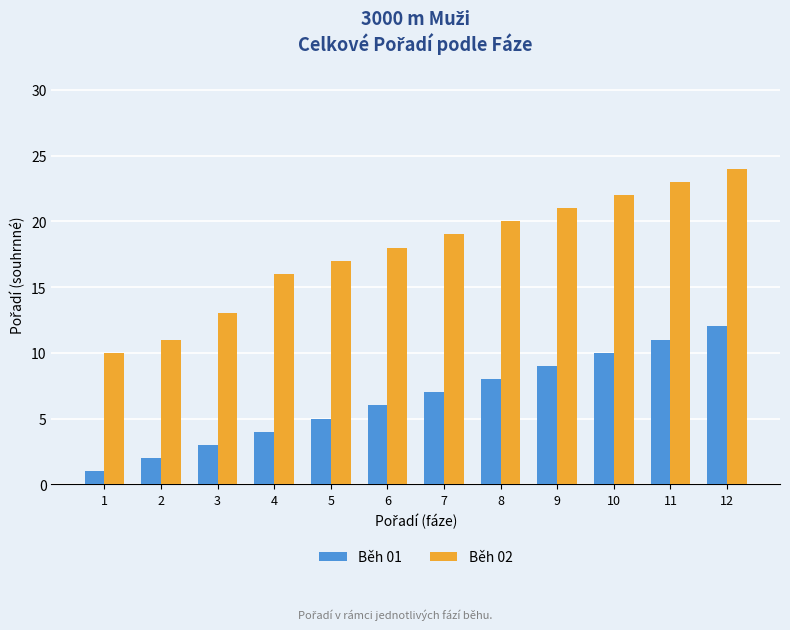

How many data points in Běh 01 are less than 7?

6